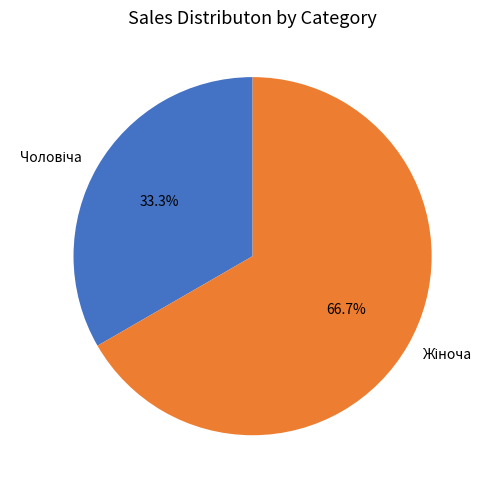

Does any single category account for the majority?

Yes